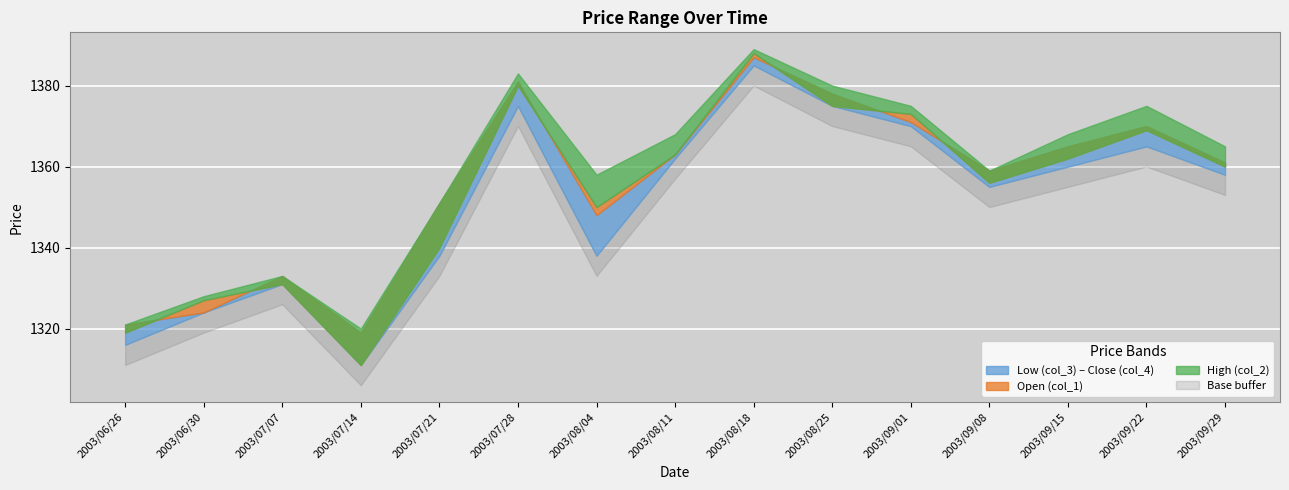

True or false: High (col_2) and Close (col_4) intersect in this chart.

False